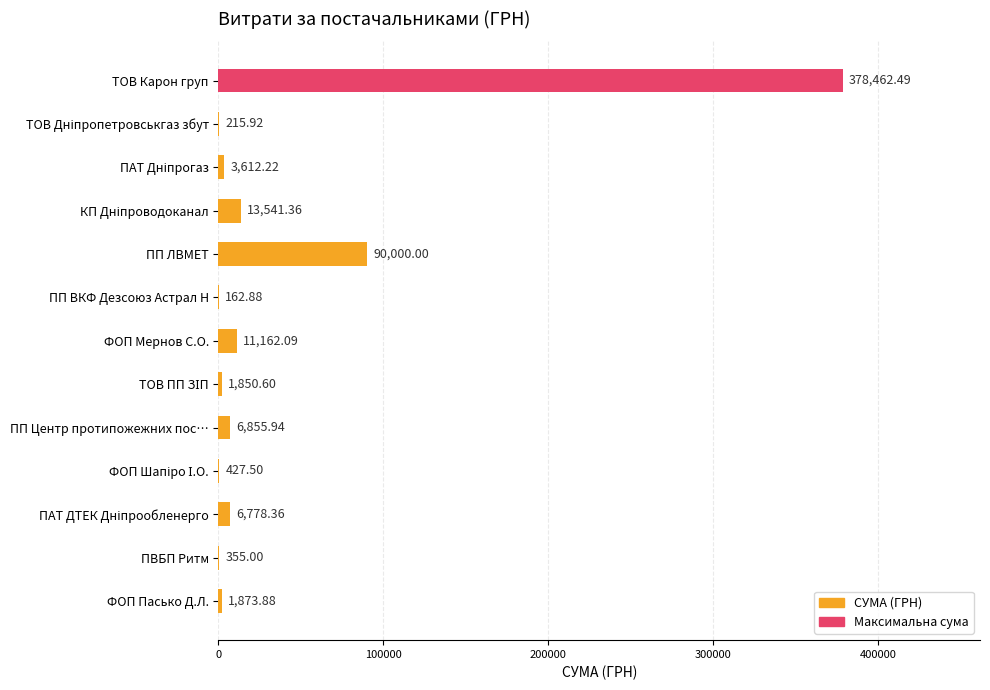

Count the number of values greater than 3612.

7